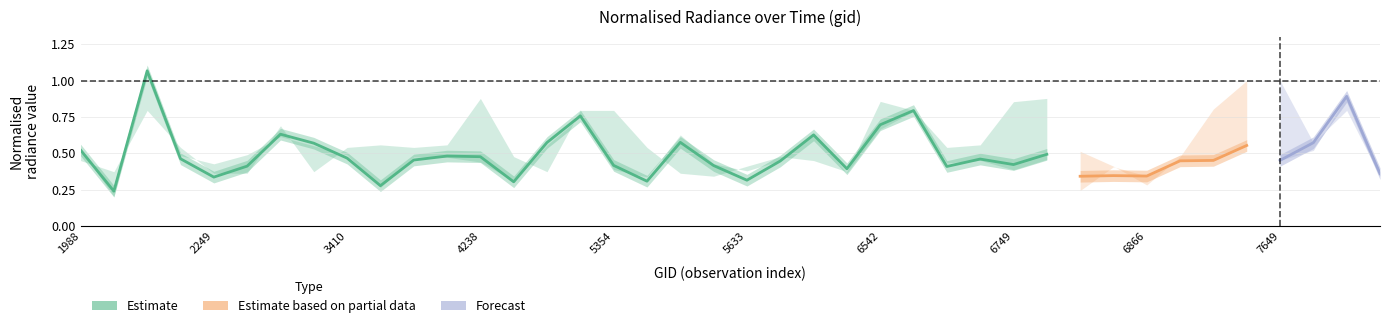

The rade9_aggzone_norm series shows 0.3 at 17. True or false?

True